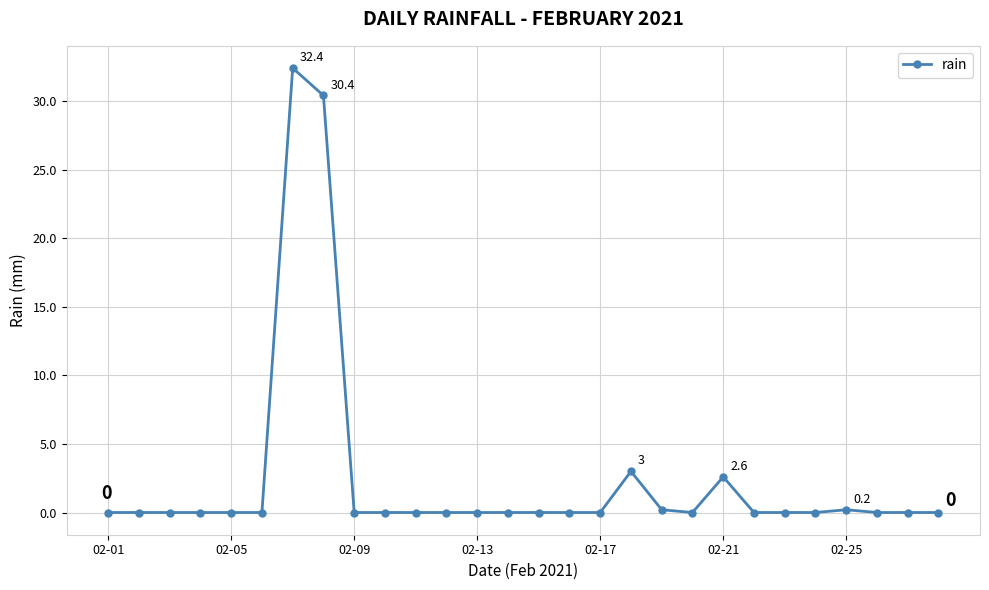

True or false: the data has more than 1 interior local peaks.

True